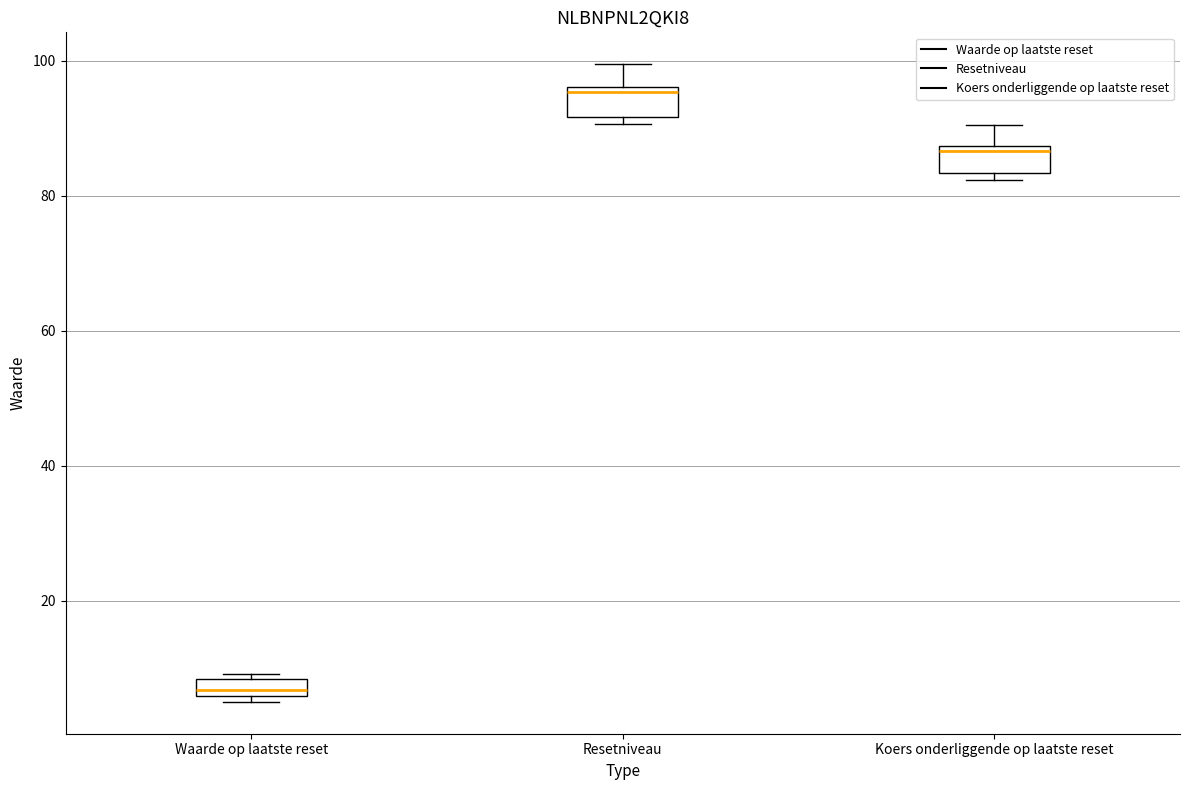

Which box's median line is the lowest?

Waarde op laatste reset